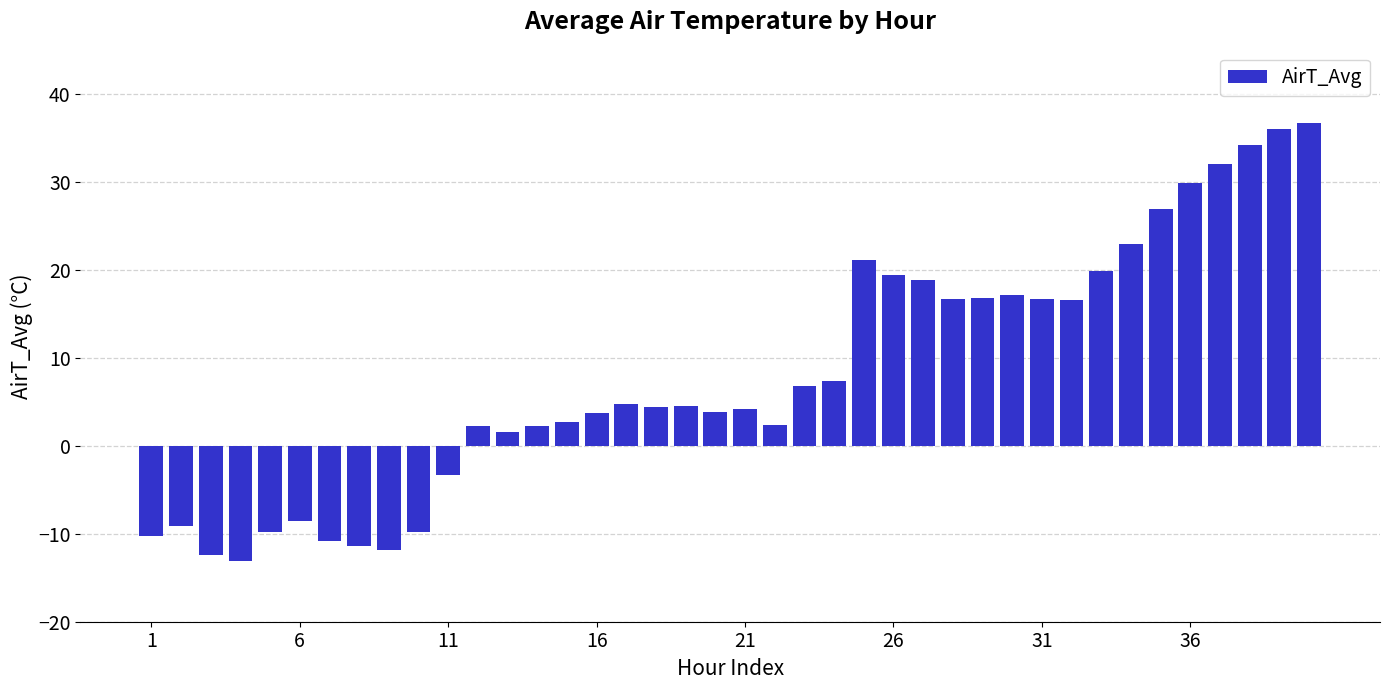

How many values are above zero?

29